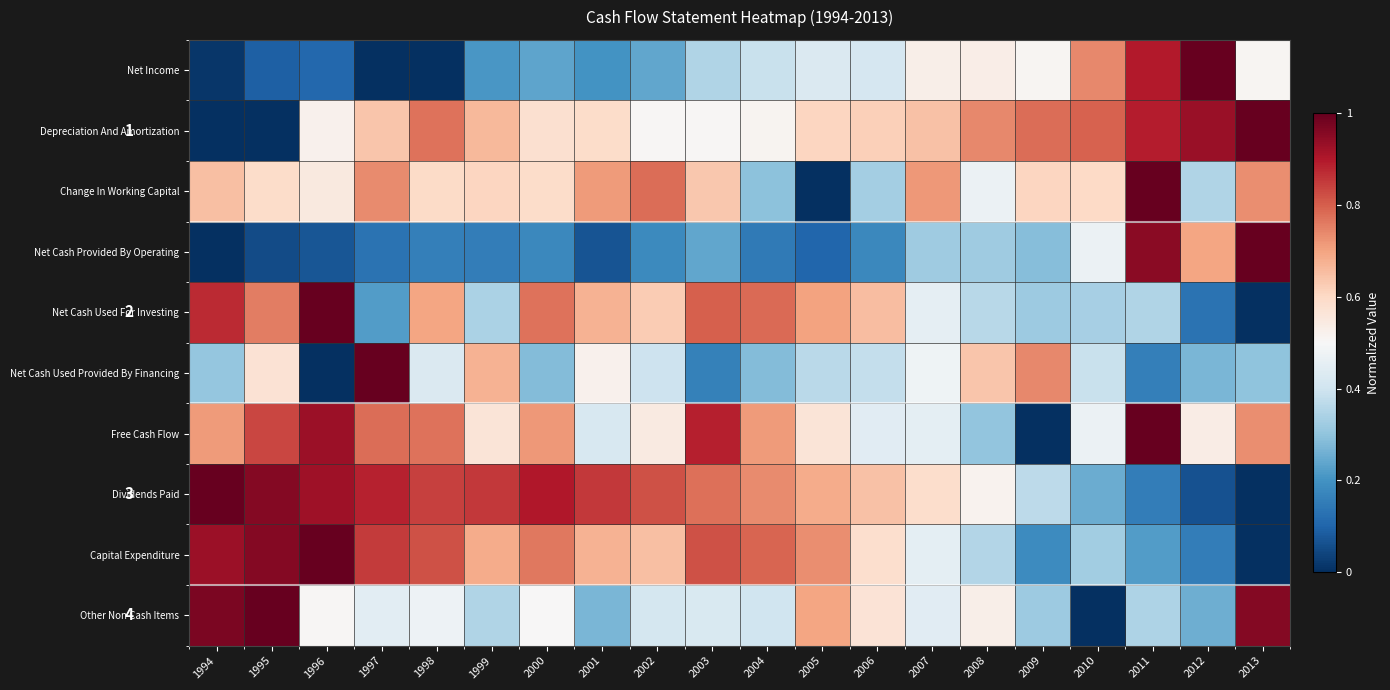

List the labels in order of Other Non Cash Items value, smallest first.

2010, 2012, 2001, 2009, 2011, 1999, 2004, 2002, 2003, 2007, 1997, 1998, 2000, 1996, 2008, 2006, 2005, 2013, 1994, 1995